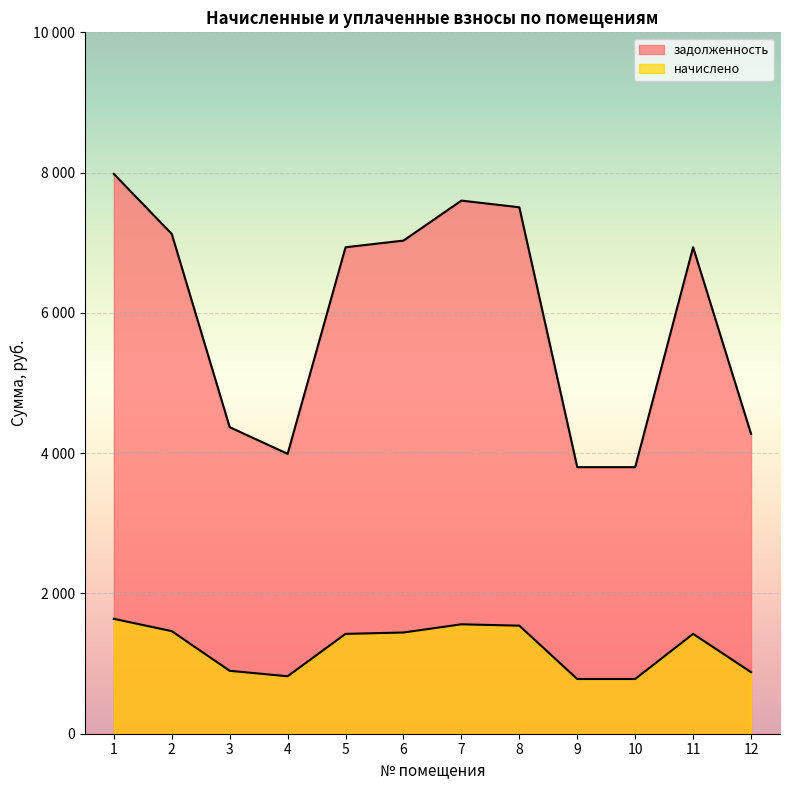

List the labels in order of задолженность value, largest first.

1, 7, 8, 2, 6, 5, 11, 3, 12, 4, 9, 10